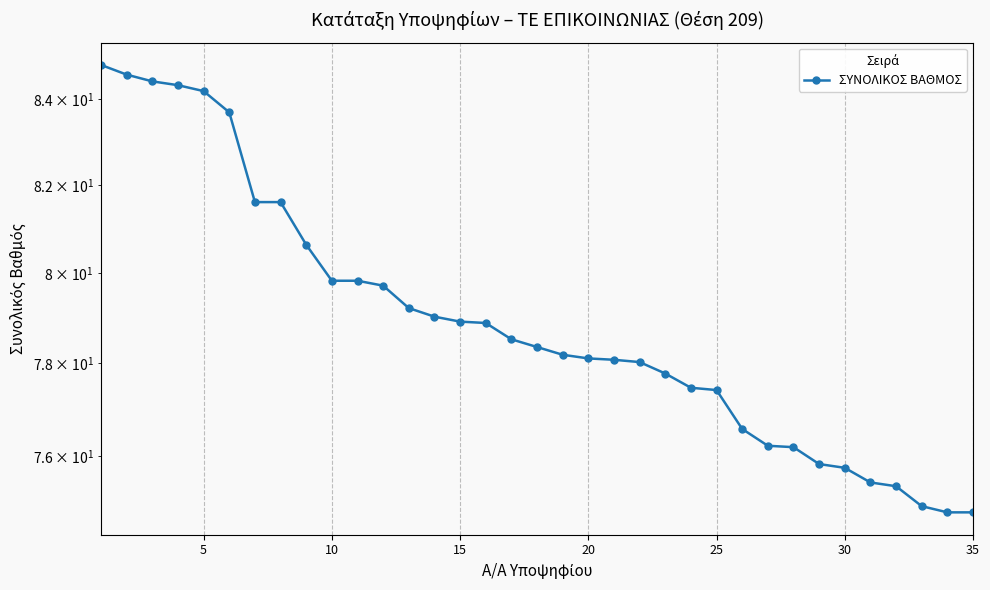

What is the average value?

78.9